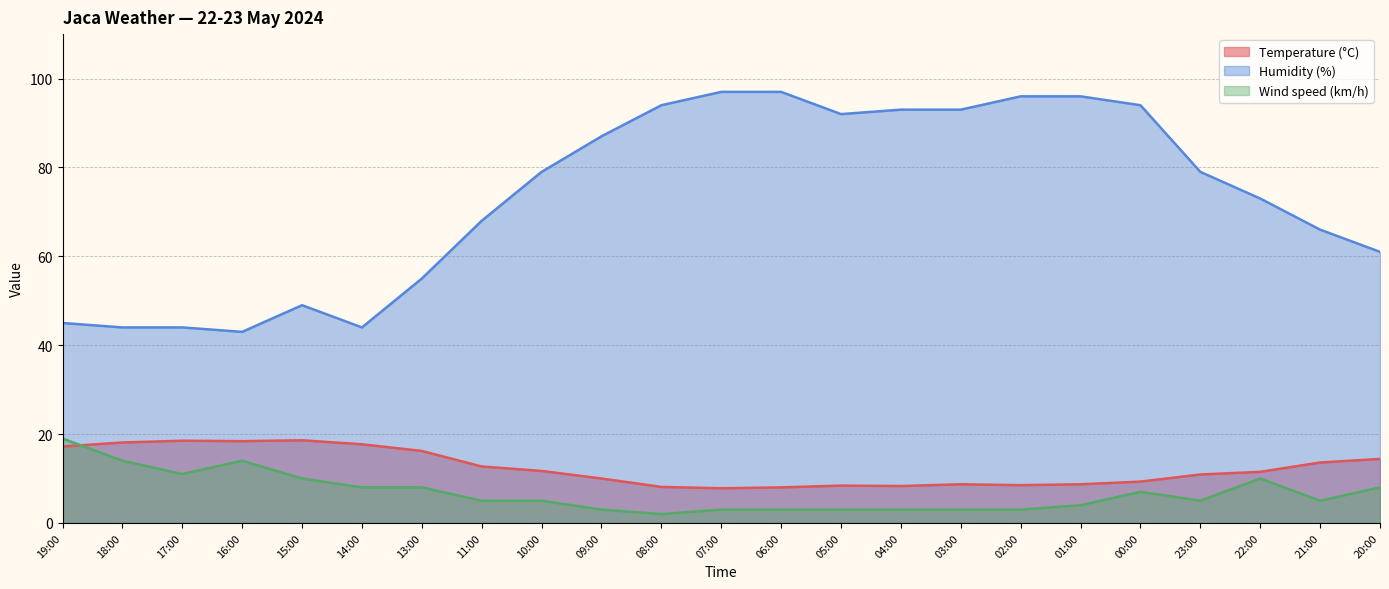

At which label does Temperature (°C) reach its peak?

15:00